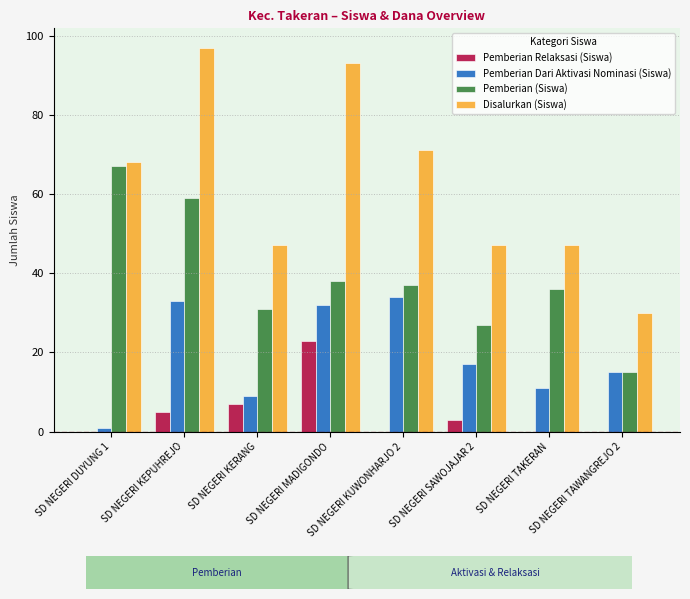

Read the Pemberian (Siswa) value at SD NEGERI KEPUHREJO.

59